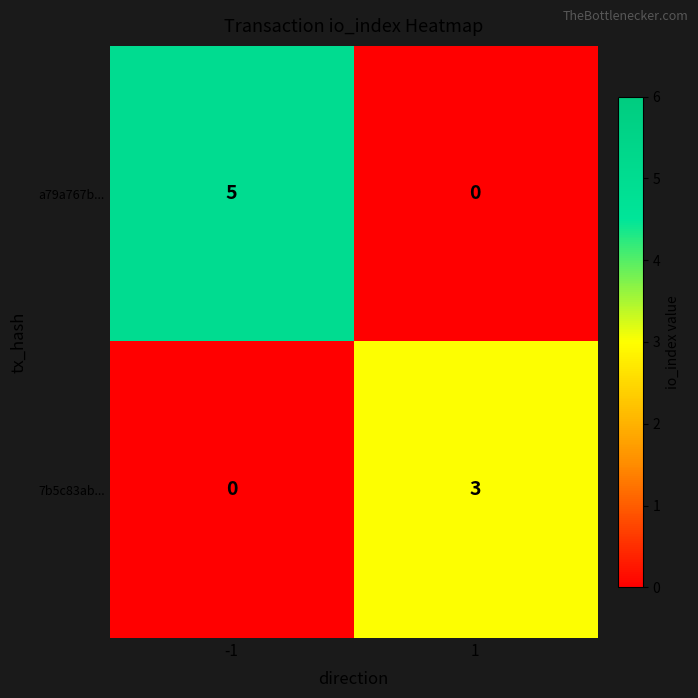

At which category is the sum across all series the highest?

-1